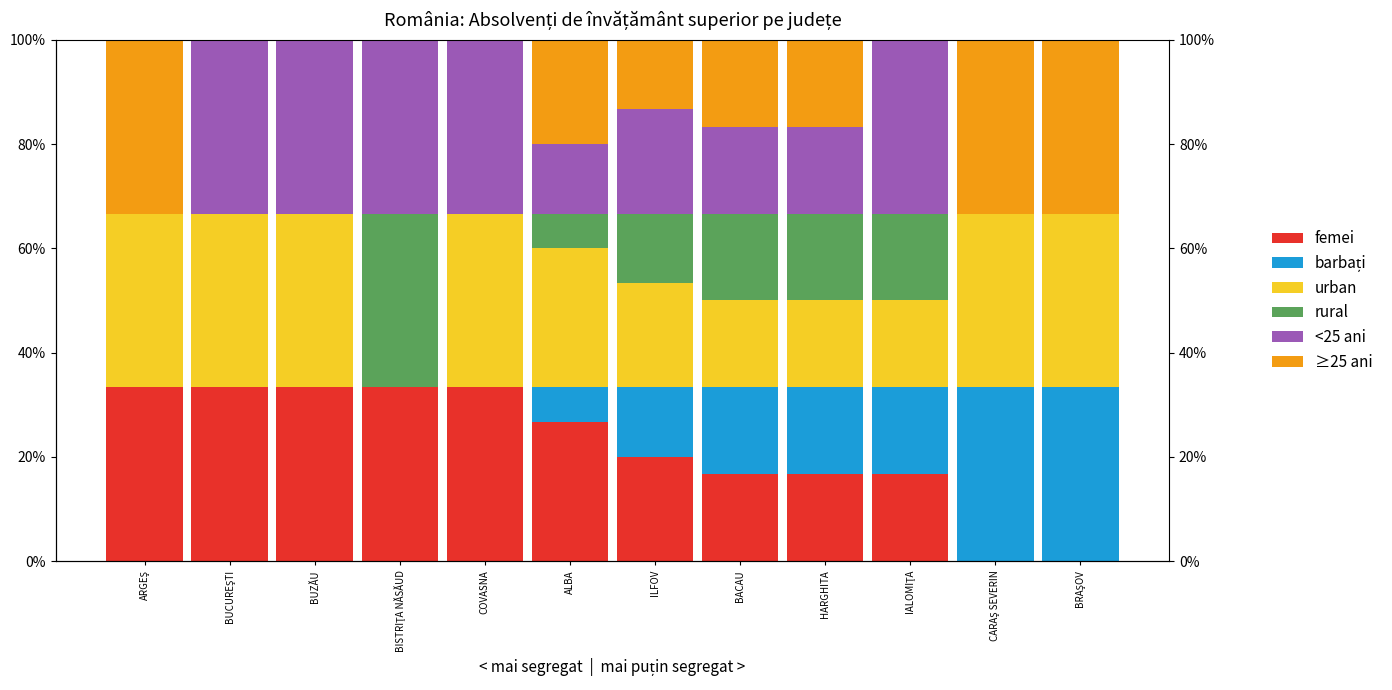

What is the label of the 1st bar from the right?

BRAŞOV